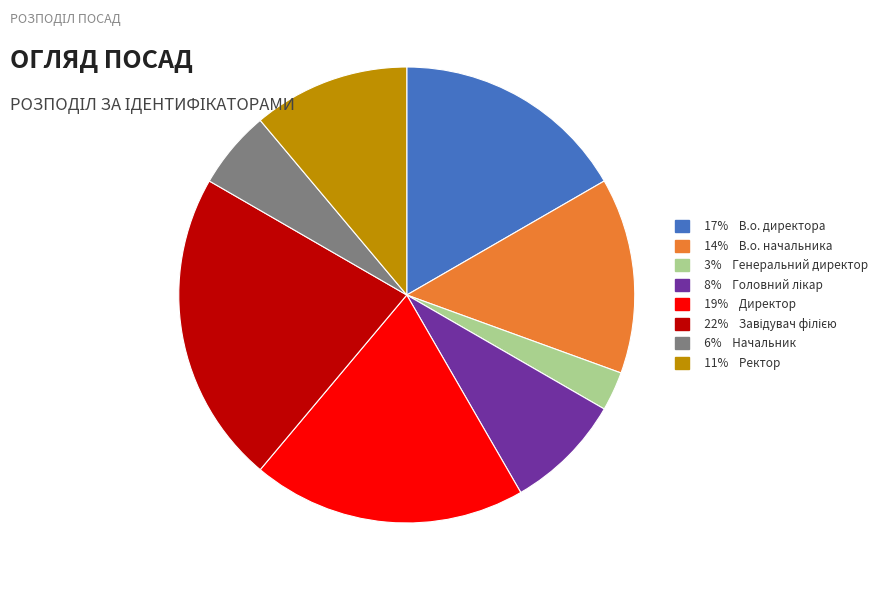

Is there a majority slice in this chart?

No